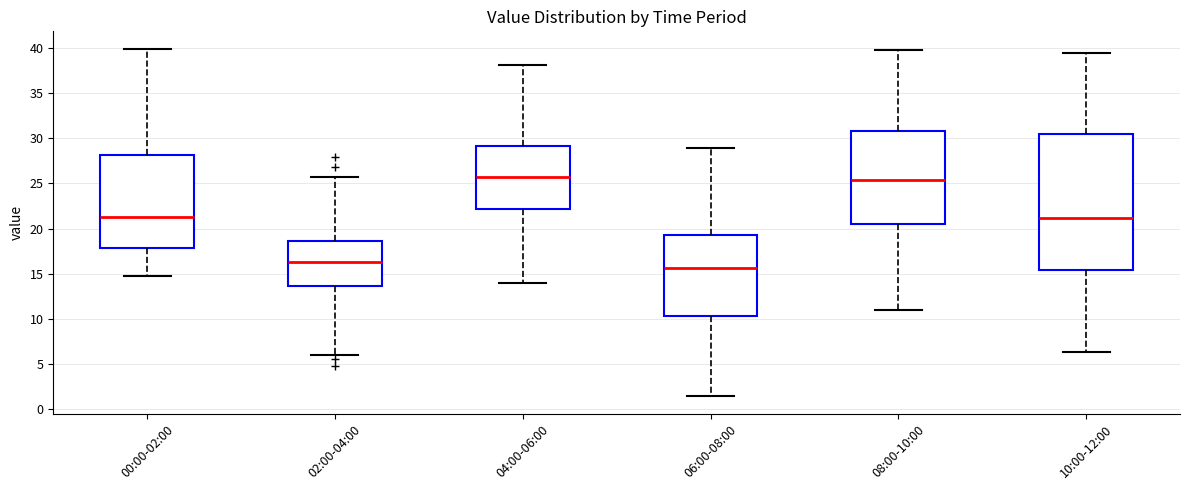

Comparing the boxes themselves (not the whiskers), which one is the tallest?

10:00-12:00